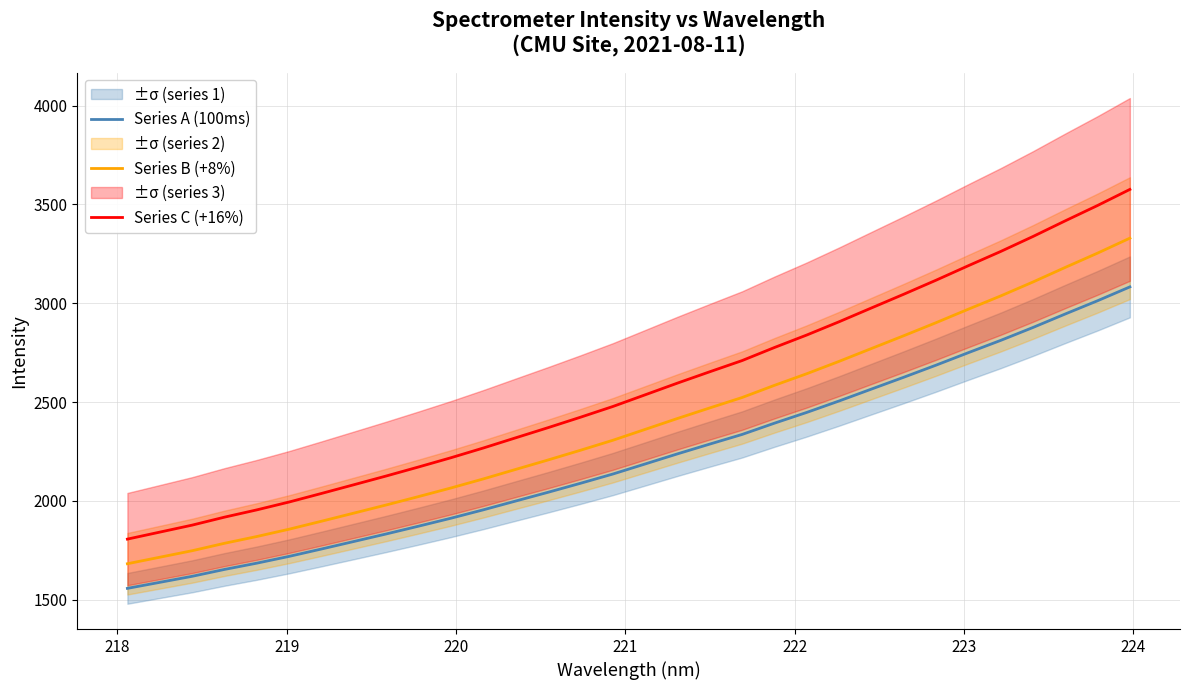

True or false: Series C (+16%) and Series A (100ms) cross at least once.

False